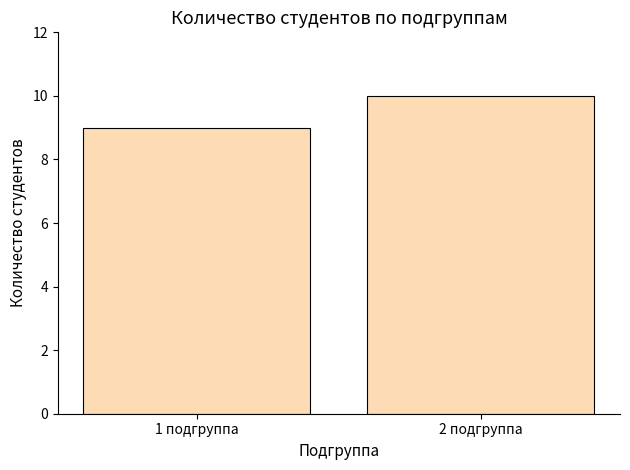

What is the sum of all values?

19